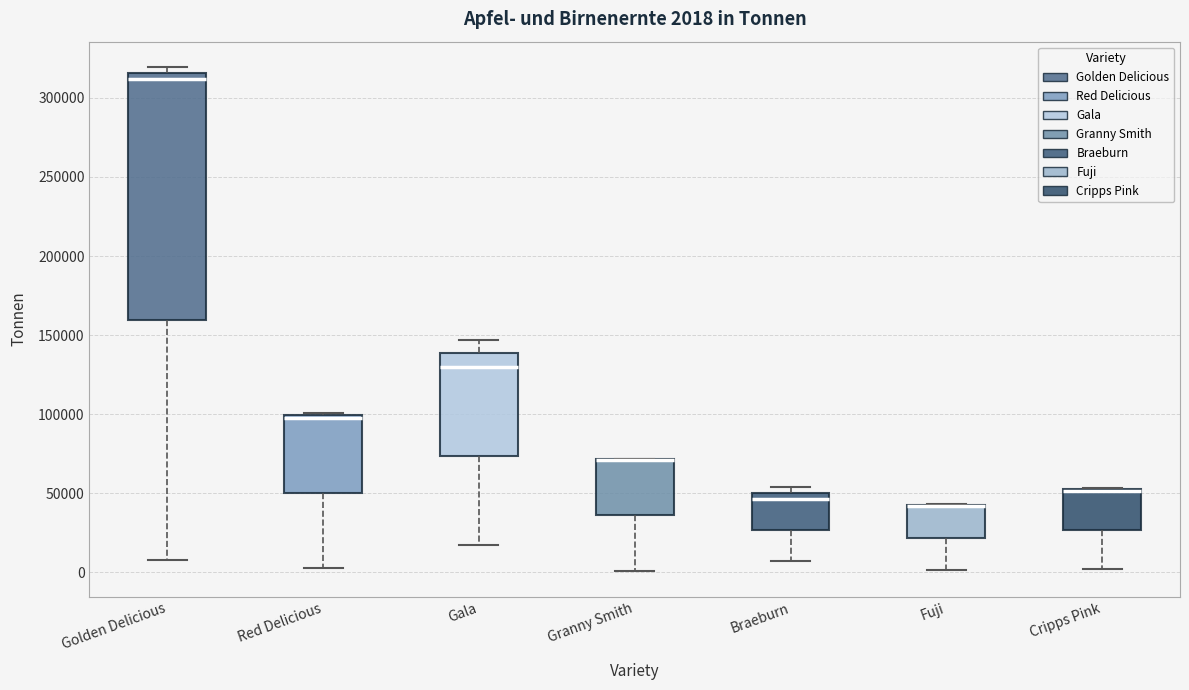

Comparing the boxes themselves (not the whiskers), which one is the tallest?

Golden Delicious